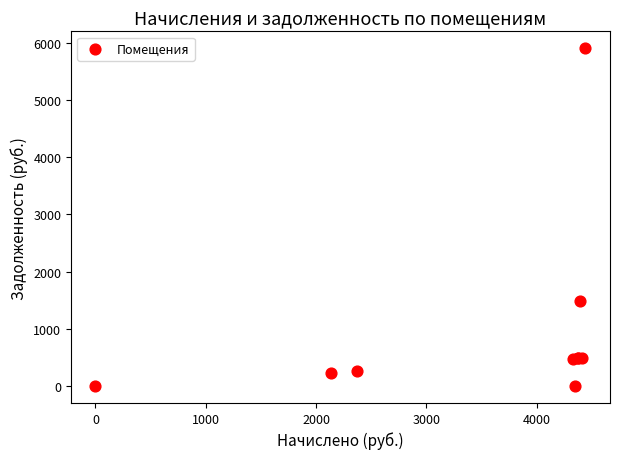

What Y value in the scatter plot is closest to 2953?

1490.2